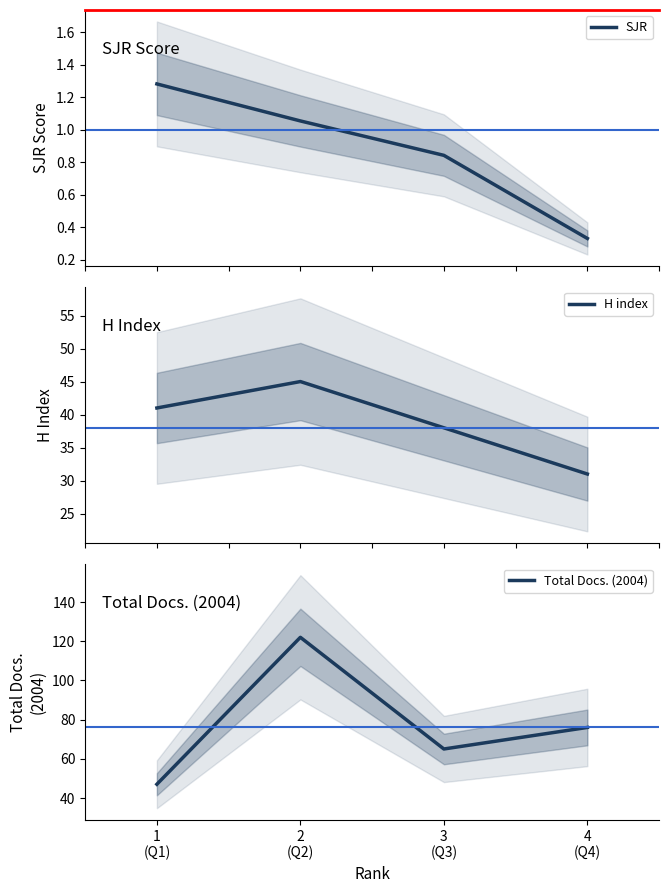

What is the highest value of the Total Docs. (2004) series?

122